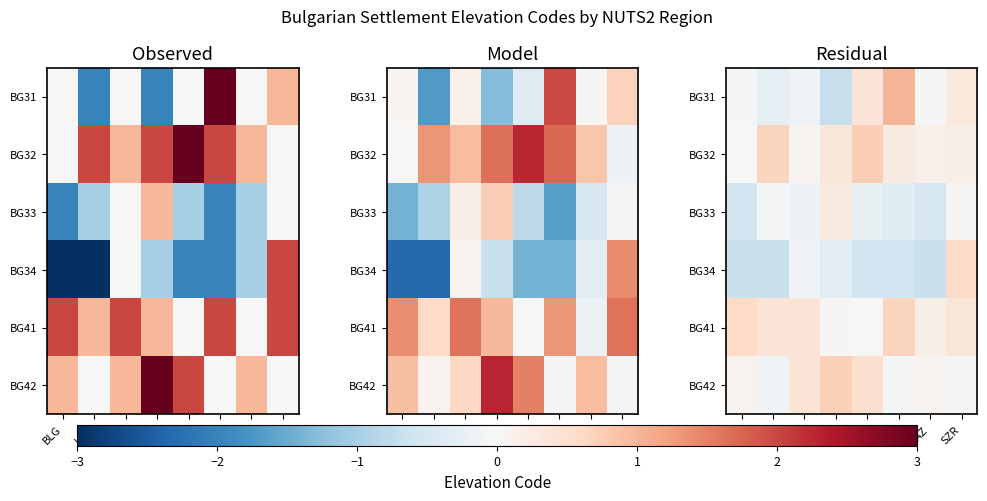

Which category has the lowest value in the BG31 series?

SLV